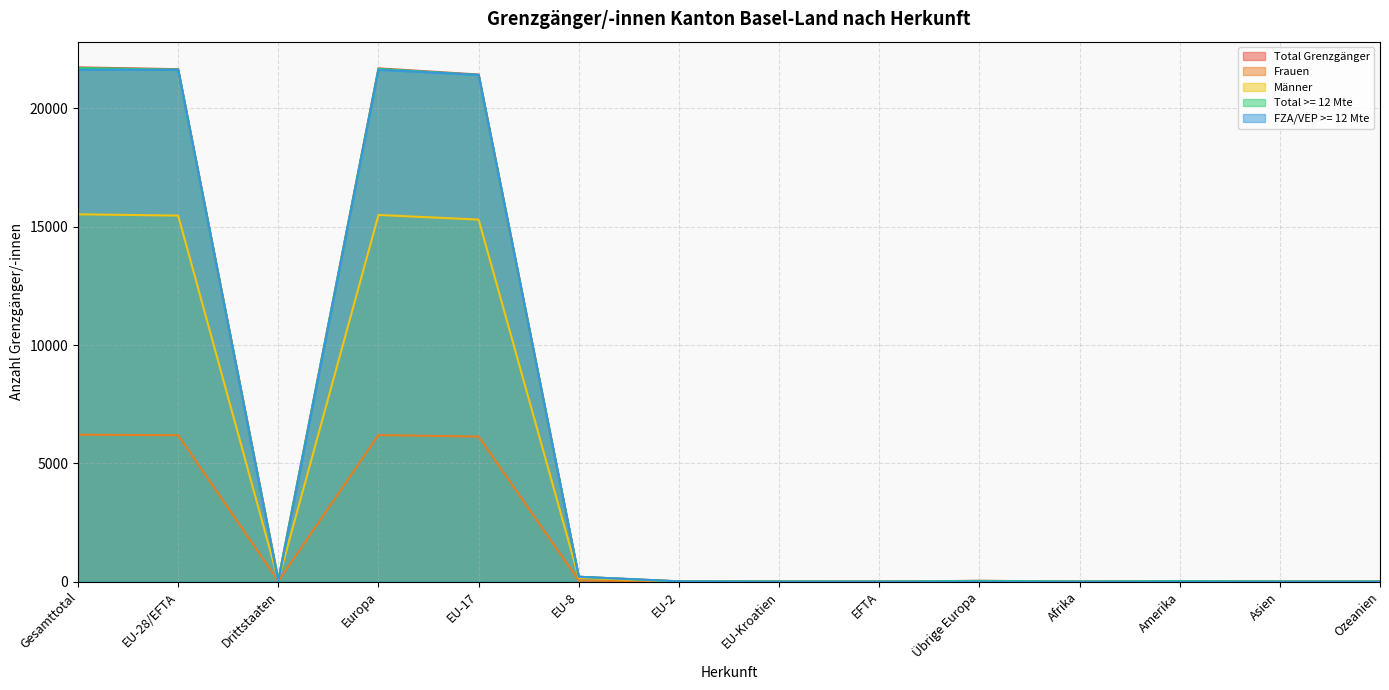

What is the difference between the Total >= 12 Mte values at Afrika and EU-8?

200